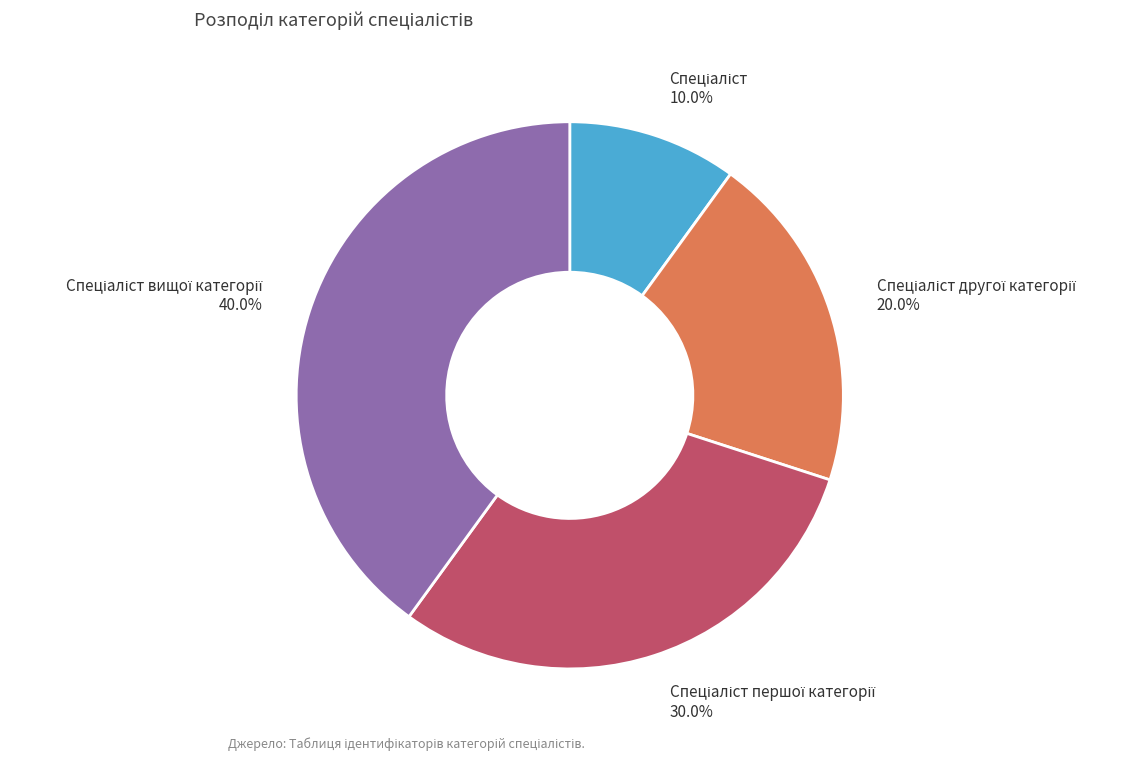

Is there any slice that represents more than half of the pie?

No